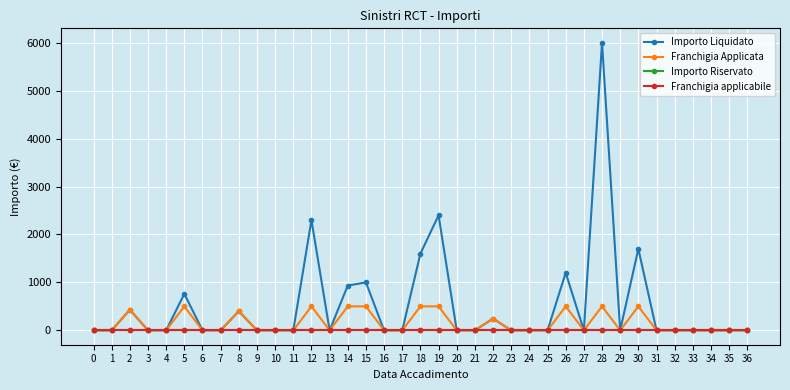

Rank the series at 12 from highest to lowest value.

Importo Liquidato, Franchigia Applicata, Importo Riservato, Franchigia applicabile